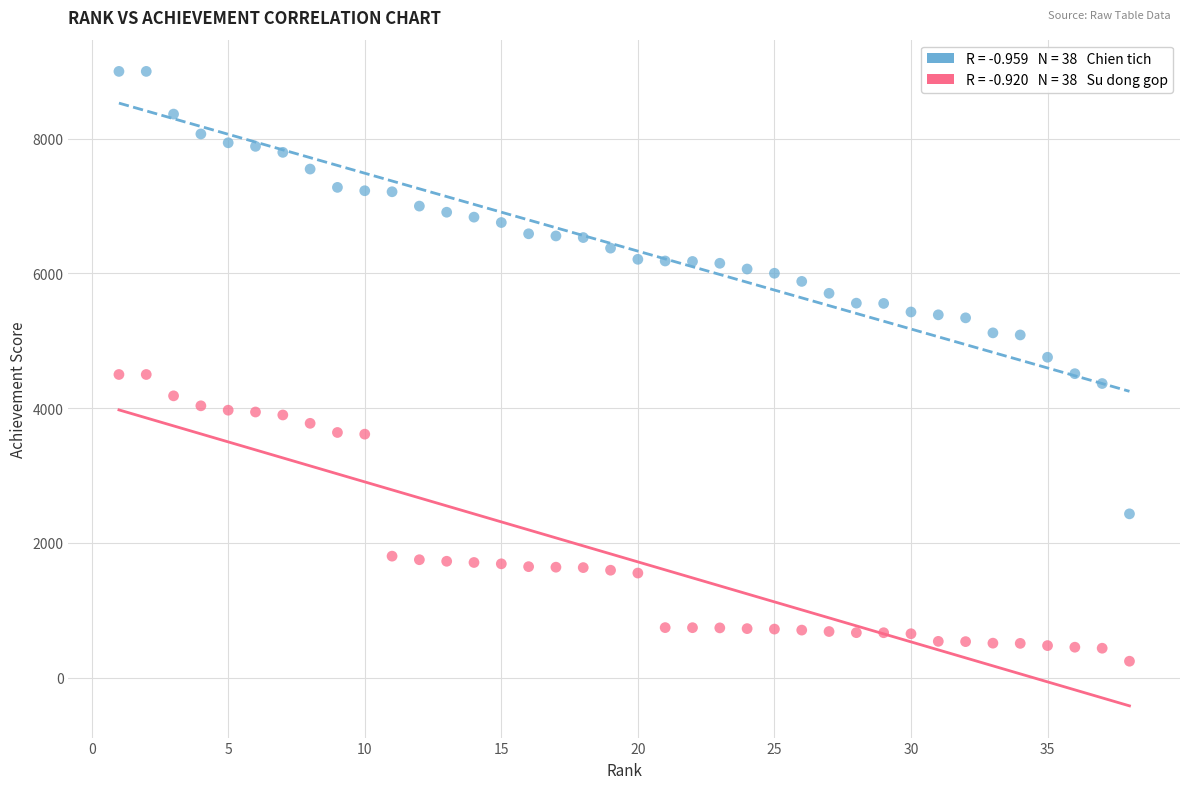

Across all data points, what is the range of Y values (max minus min)?

8757